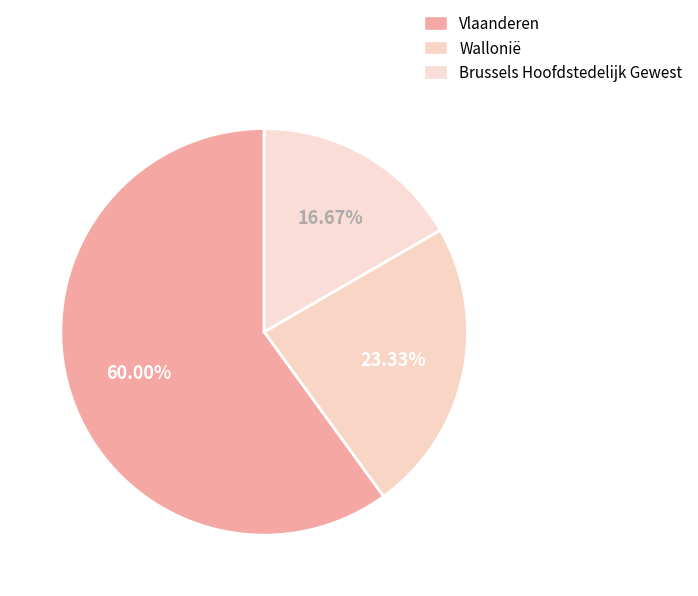

Is there any slice that represents more than half of the pie?

Yes